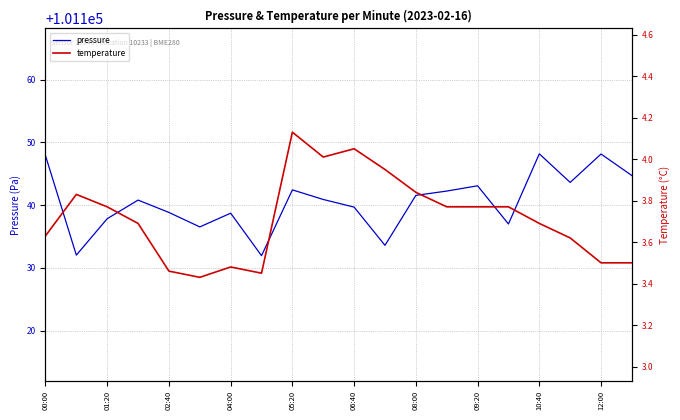

Rank the series by their maximum value, from lowest to highest.

temperature, pressure